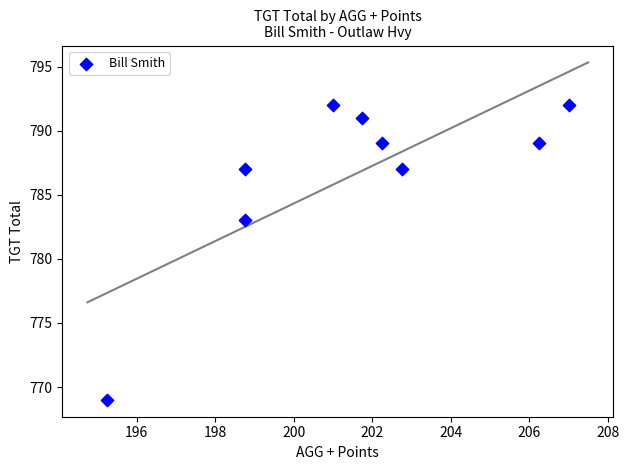

What Y value in the scatter plot is closest to 780?

783.0